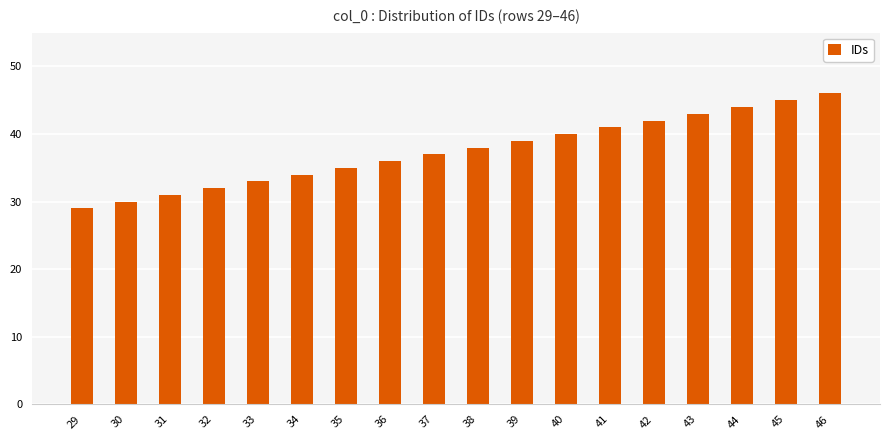

Rank the categories by value from highest to lowest.

46, 45, 44, 43, 42, 41, 40, 39, 38, 37, 36, 35, 34, 33, 32, 31, 30, 29